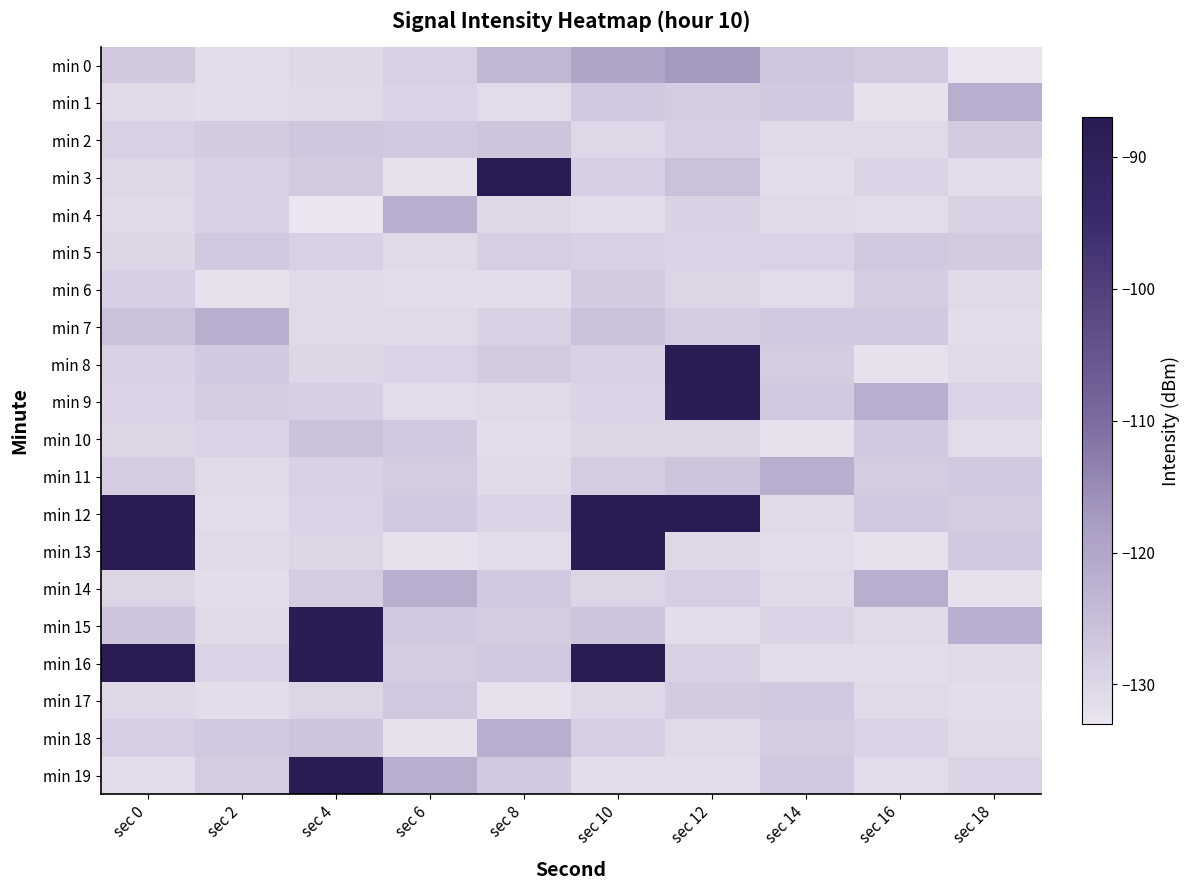

What is the spread (max minus min) of values at sec 2?

10.4